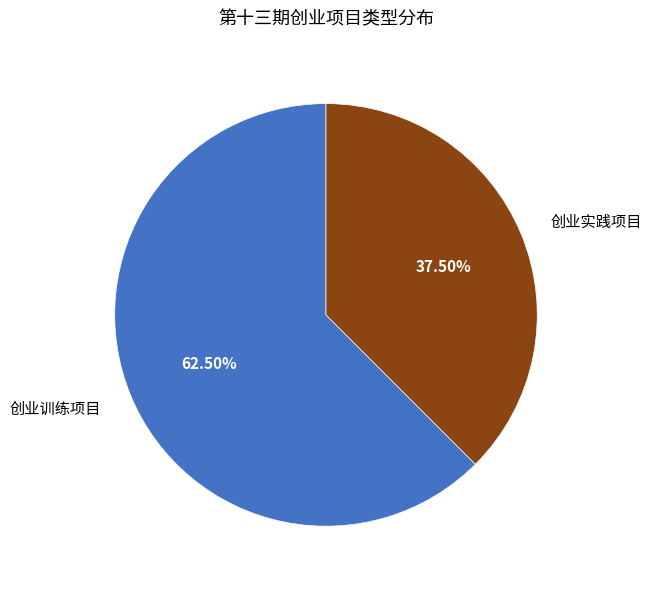

Rank the categories by value from highest to lowest.

创业训练项目, 创业实践项目